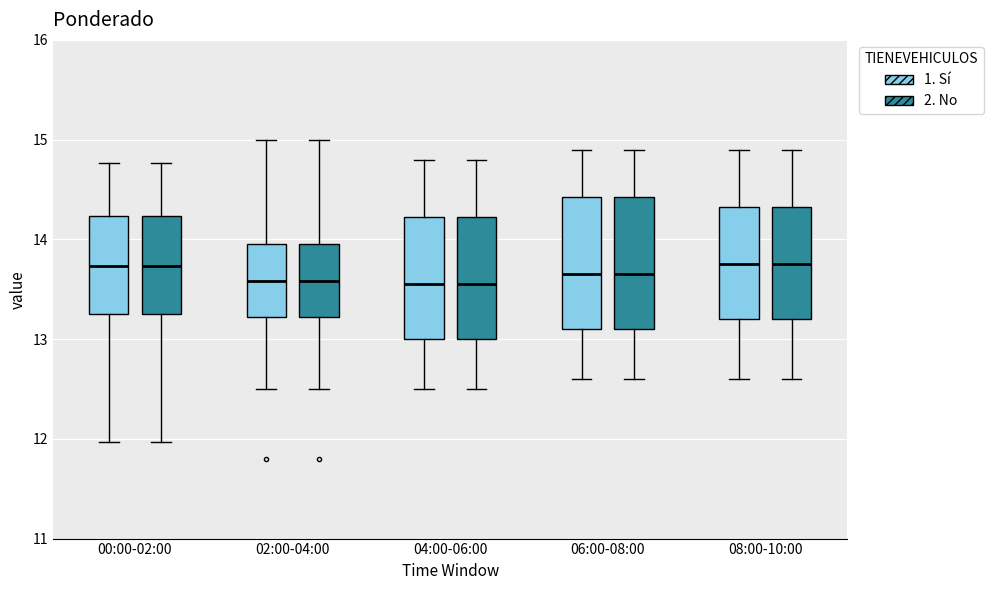

Reading left to right, read every box against the y-axis: the position of its median line, the range the box covers, and the ends of its whiskers. The values are not printed on the chart, so give them approximately, as read against the axis.

00:00-02:00 (1. Sí): median 13.7, box 13.3 to 14.2, whiskers 12.0 to 14.8
00:00-02:00 (2. No): median 13.7, box 13.3 to 14.2, whiskers 12.0 to 14.8
02:00-04:00 (1. Sí): median 13.6, box 13.2 to 14.0, whiskers 12.5 to 15.0
02:00-04:00 (2. No): median 13.6, box 13.2 to 14.0, whiskers 12.5 to 15.0
04:00-06:00 (1. Sí): median 13.6, box 13.0 to 14.2, whiskers 12.5 to 14.8
04:00-06:00 (2. No): median 13.6, box 13.0 to 14.2, whiskers 12.5 to 14.8
06:00-08:00 (1. Sí): median 13.7, box 13.1 to 14.4, whiskers 12.6 to 14.9
06:00-08:00 (2. No): median 13.7, box 13.1 to 14.4, whiskers 12.6 to 14.9
08:00-10:00 (1. Sí): median 13.8, box 13.2 to 14.3, whiskers 12.6 to 14.9
08:00-10:00 (2. No): median 13.8, box 13.2 to 14.3, whiskers 12.6 to 14.9